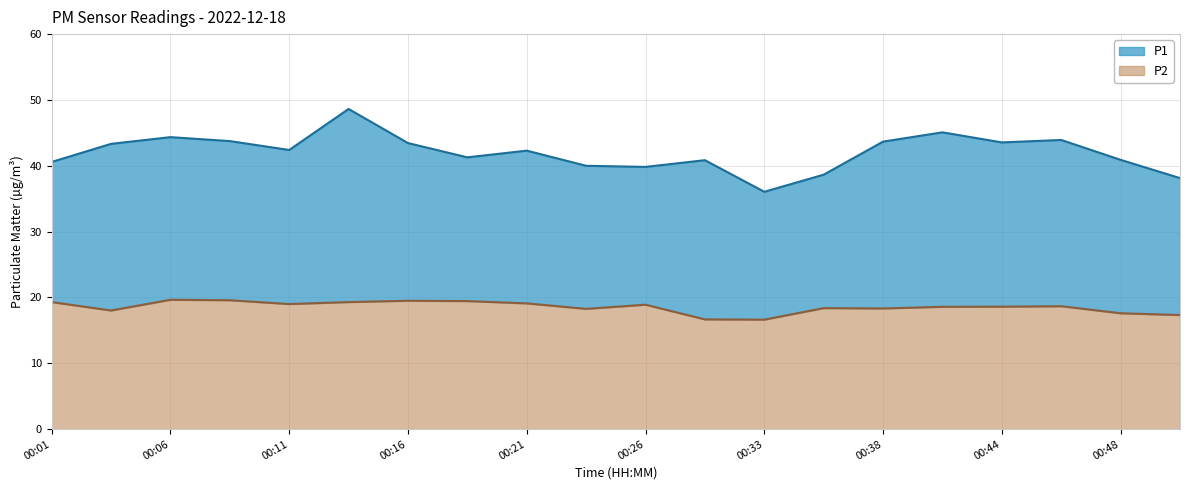

How many series are shown in this chart?

2